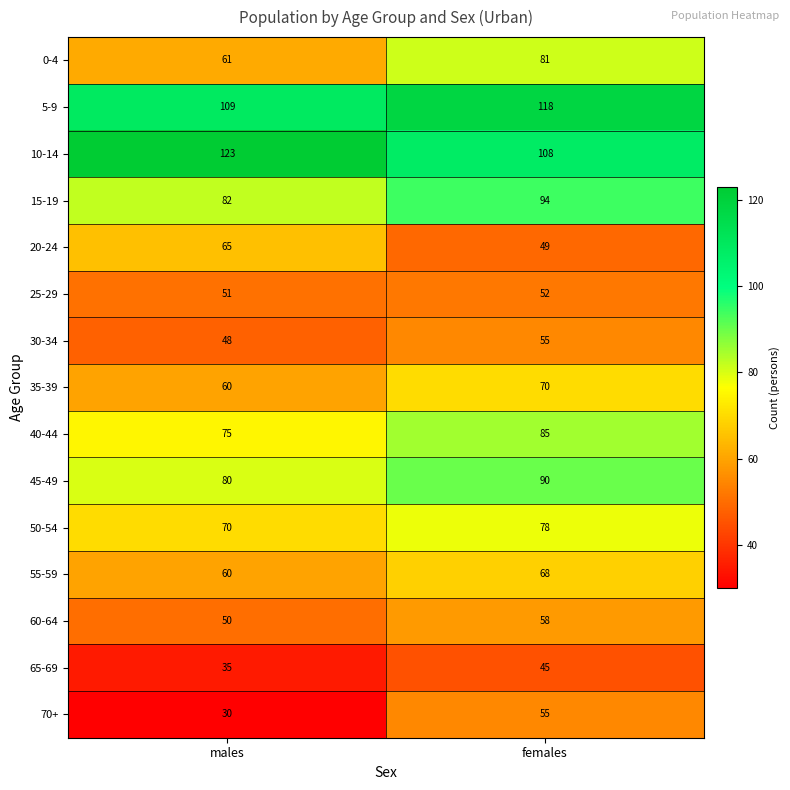

What is the spread (max minus min) of values at males?

93